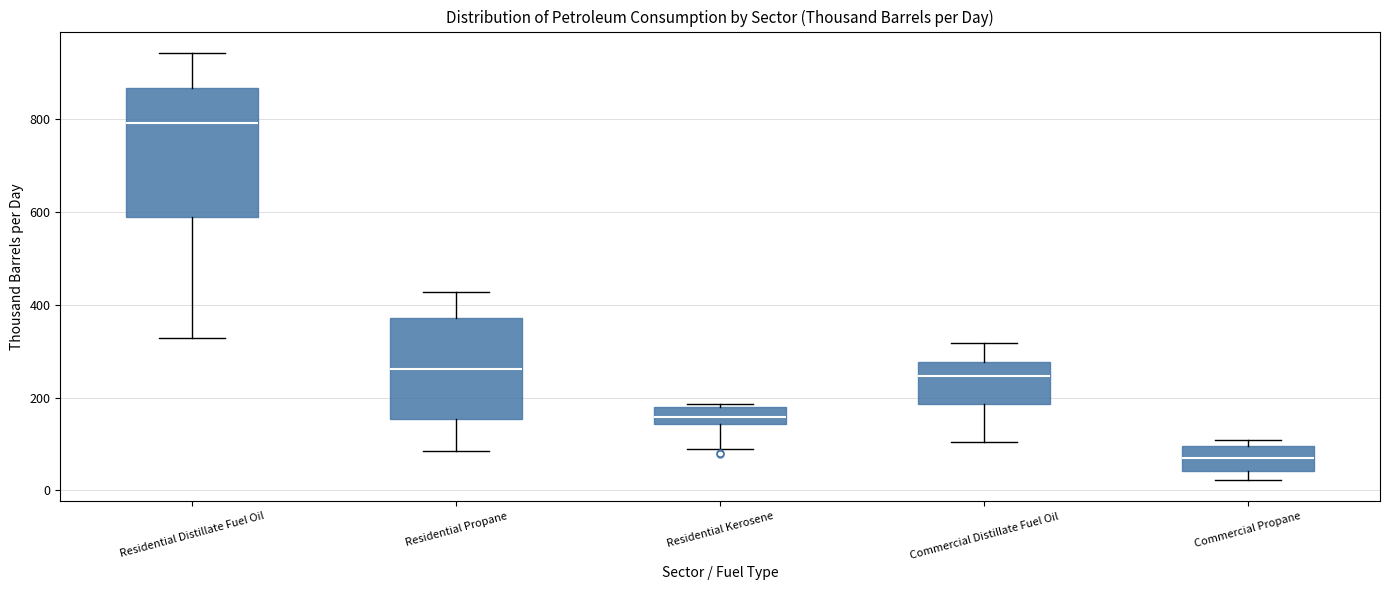

Which box is the tallest, from its lower edge to its upper edge?

Residential Distillate Fuel Oil